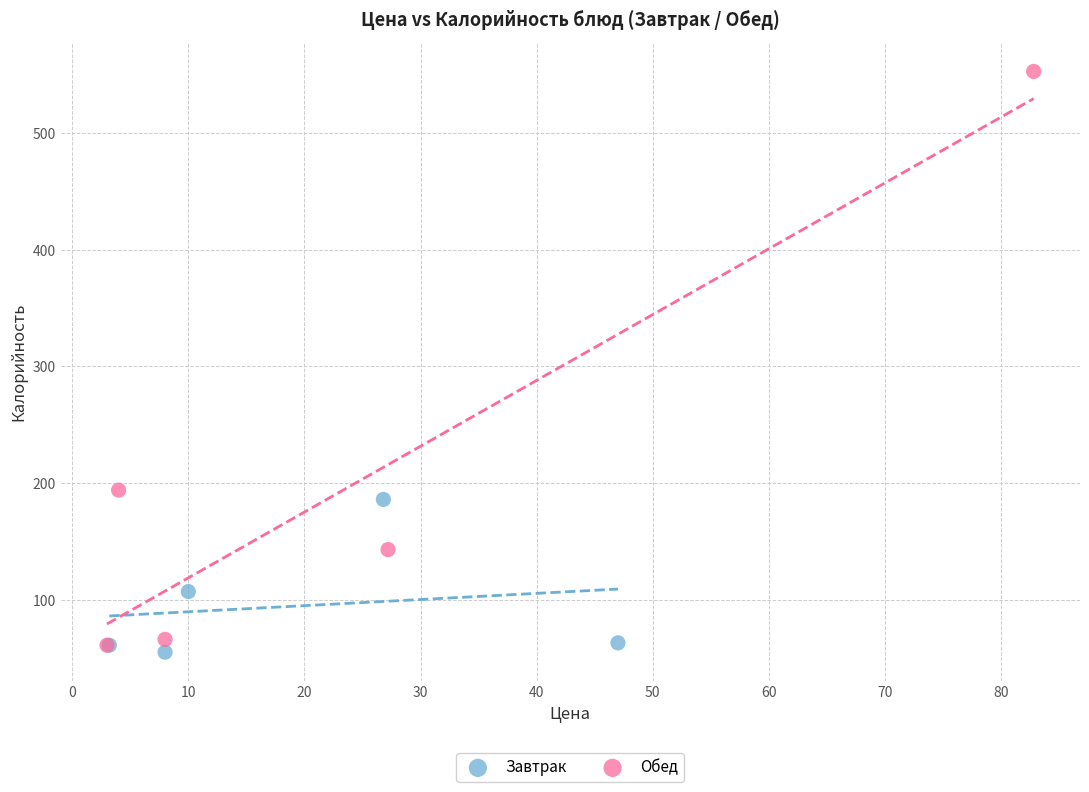

Which series has the largest Y range (max minus min)?

Обед